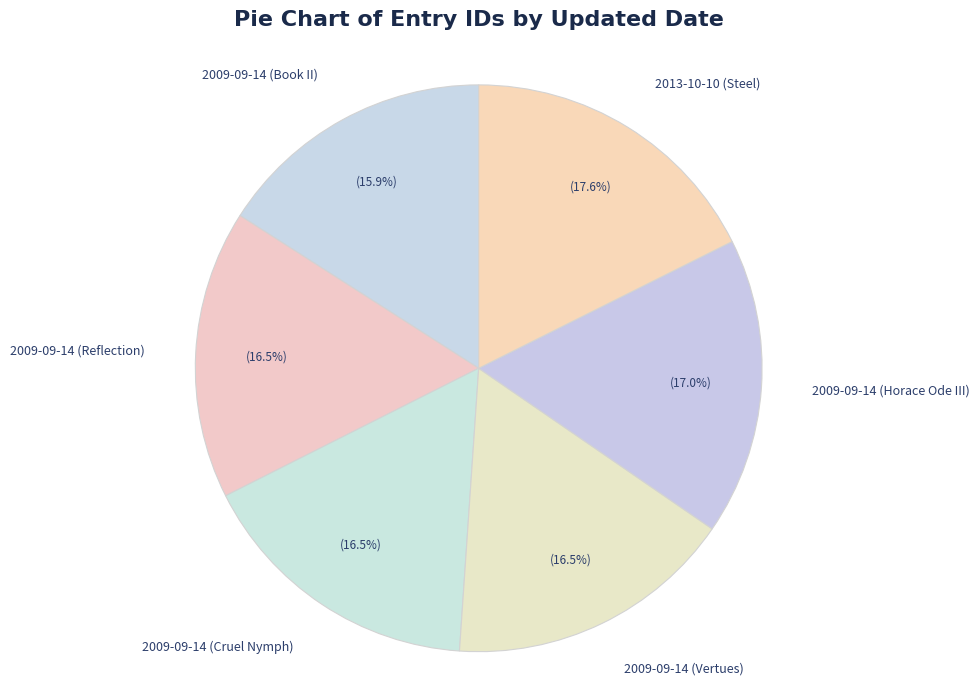

To the nearest percent, what is the difference between the 2009-09-14 (Vertues) and 2013-10-10 (Steel) slice percentages?

1%